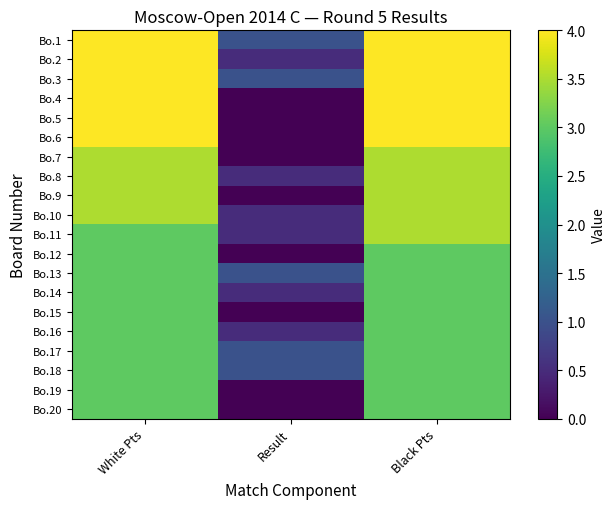

What is the maximum value shown in the chart?

4.0